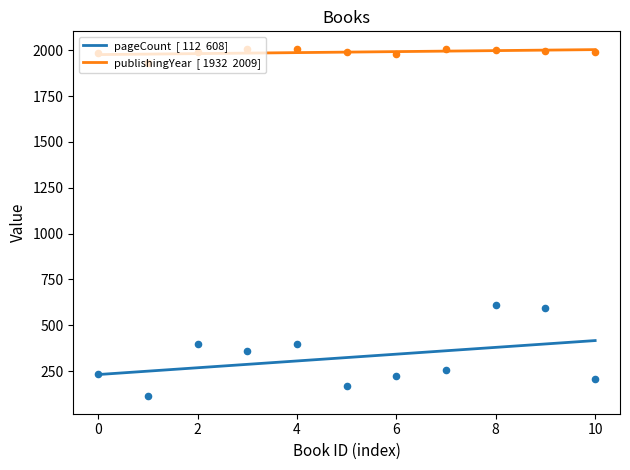

At how many categories does at least one series exceed 846?

11